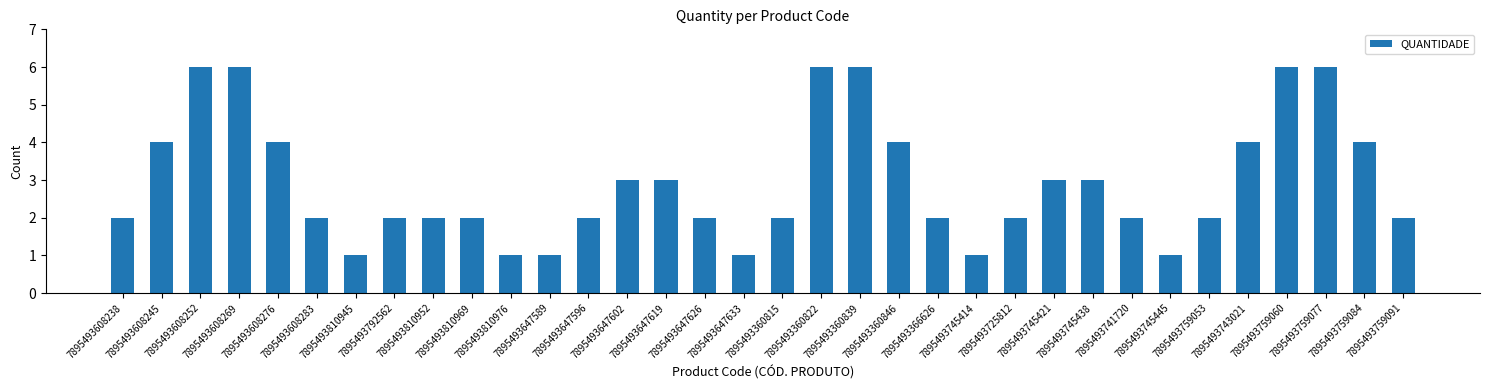

What is the maximum value shown in the chart?

6